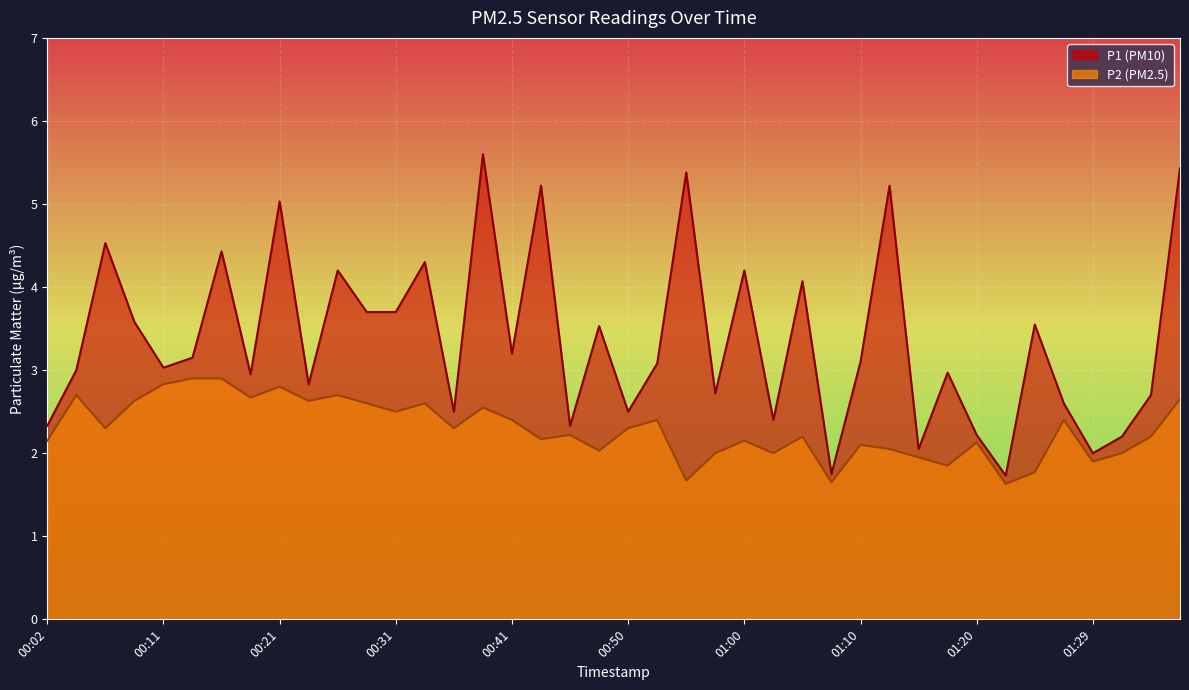

Is the value of P2 at 00:33 greater than the value of P1 at 00:02?

Yes